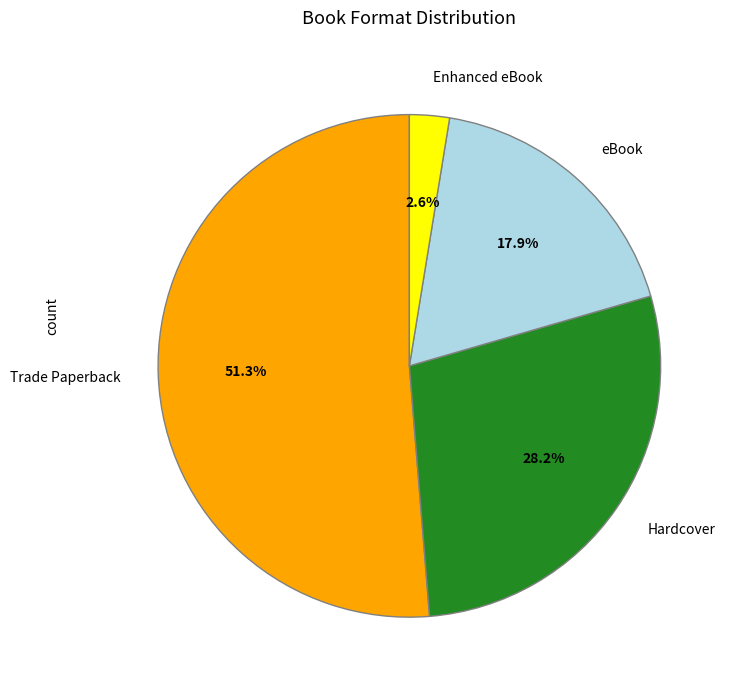

What is the ratio of the value at Trade Paperback to the value at eBook?

2.9